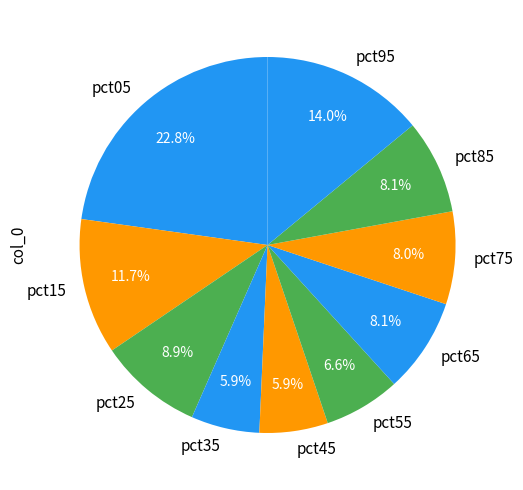

Does pct65 represent more than half of the total?

No